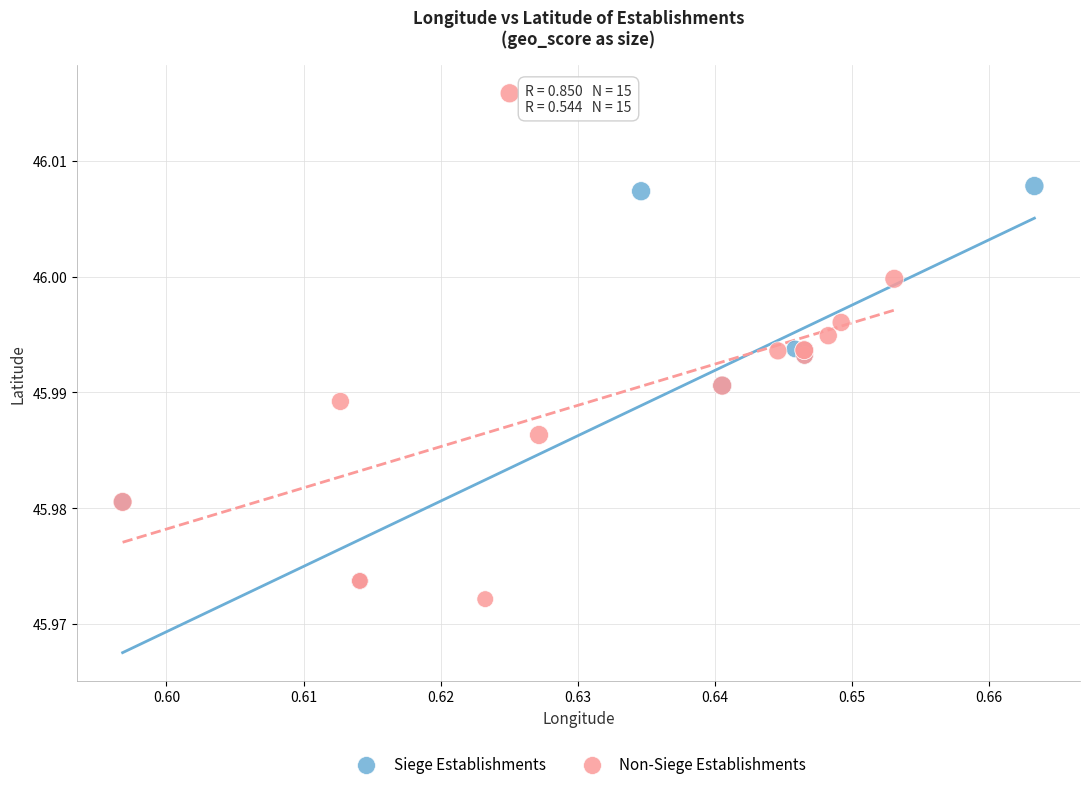

Which series has the largest Y range (max minus min)?

Non-Siege Establishments